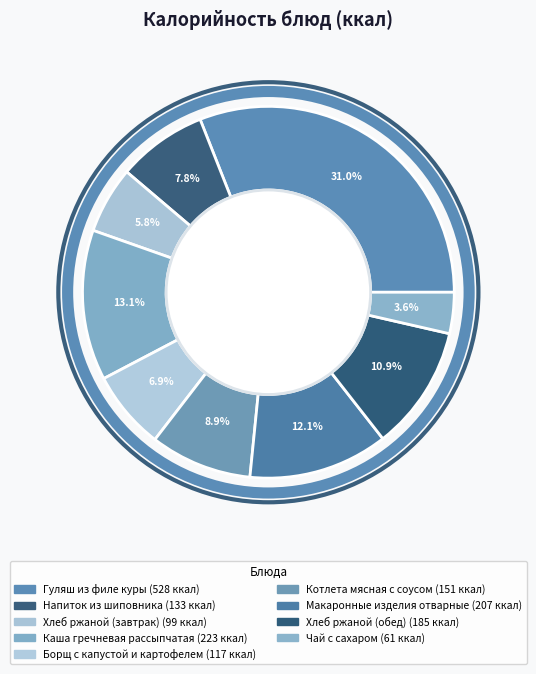

Between Напиток из шиповника and Гуляш из филе куры, which is larger?

Гуляш из филе куры